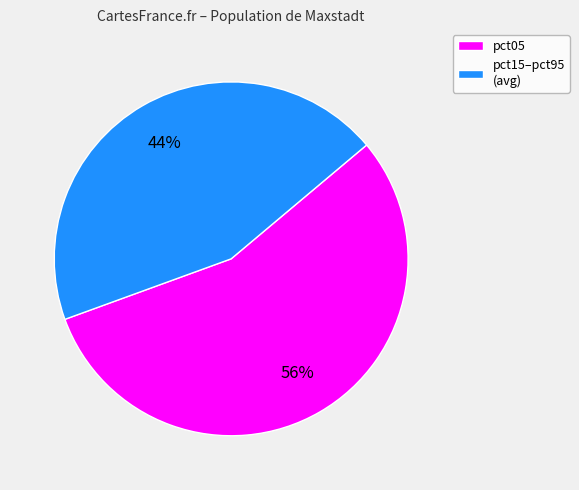

How many segments does this pie chart have?

2